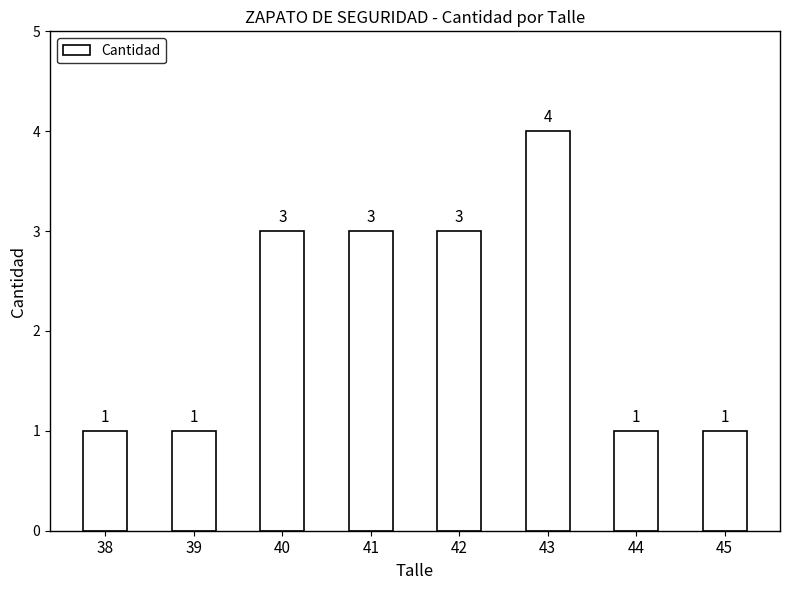

What is the approximate value at 41?

3